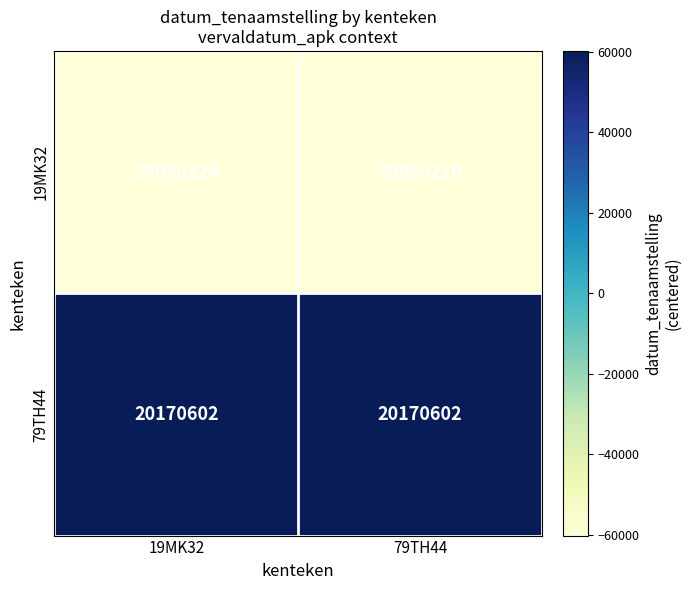

Rank the series by their maximum value, from lowest to highest.

19MK32, 79TH44